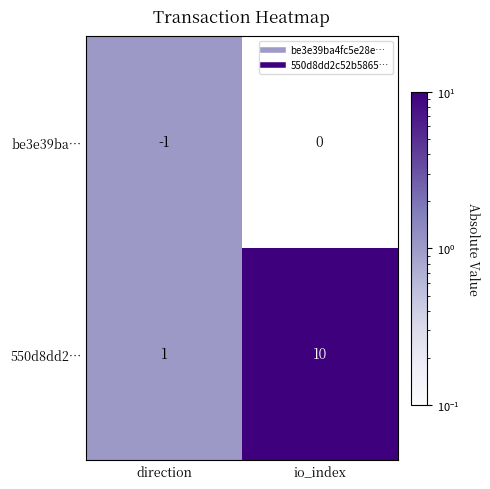

True or false: be3e39ba… has a value of -1 at io_index.

False